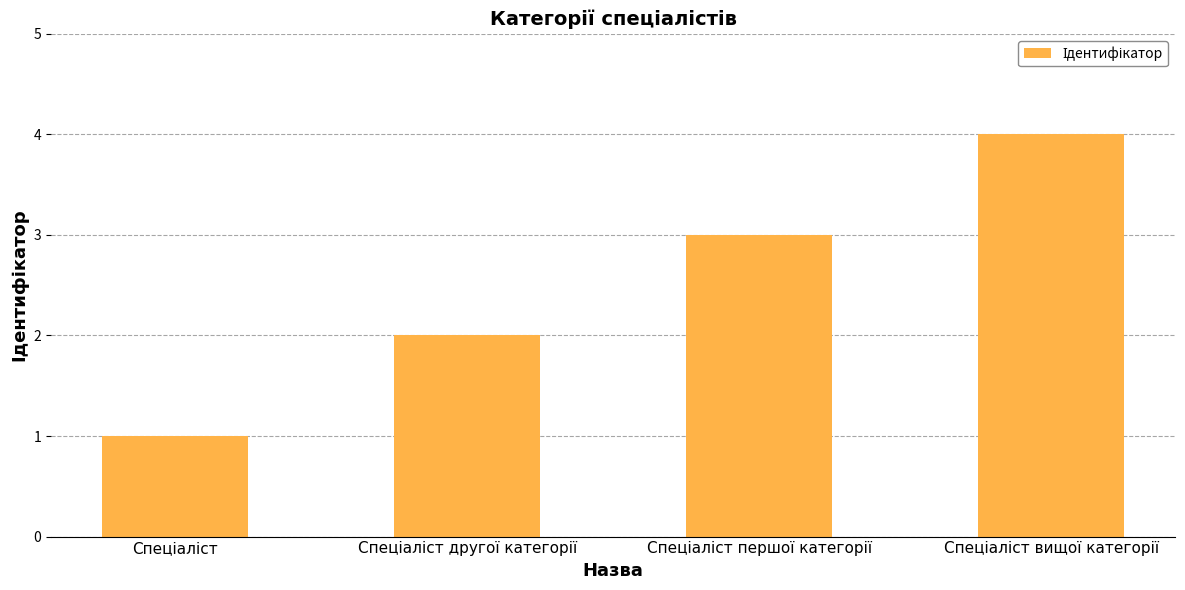

What is the maximum value shown in the chart?

4